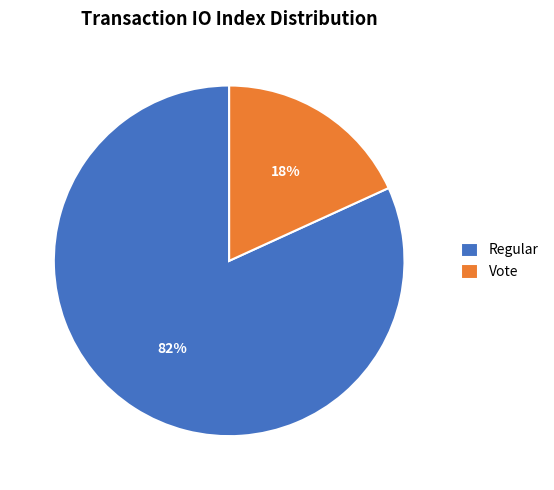

Which slice is the largest?

Regular